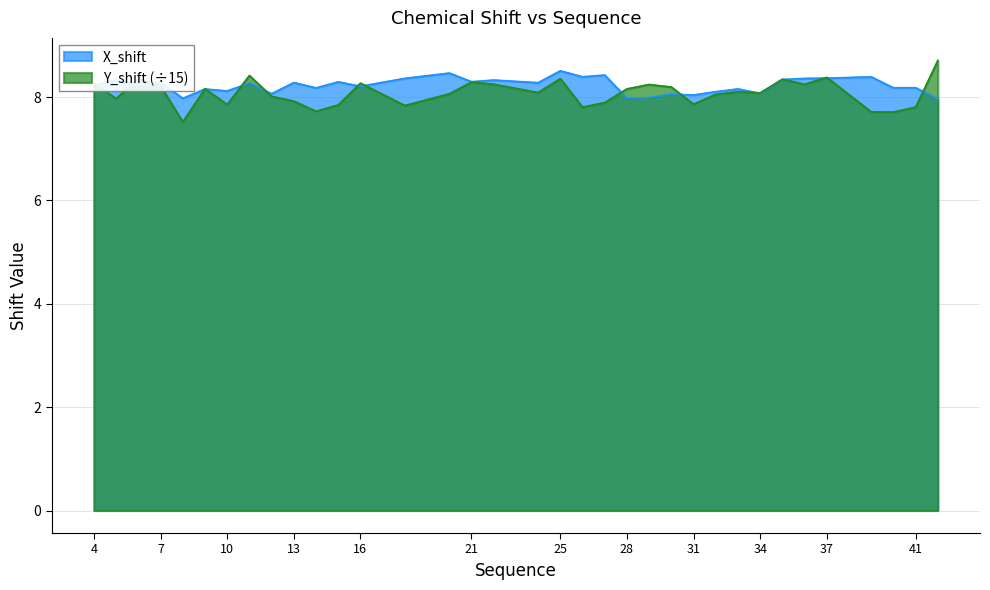

At which category is the sum across all series the highest?

25